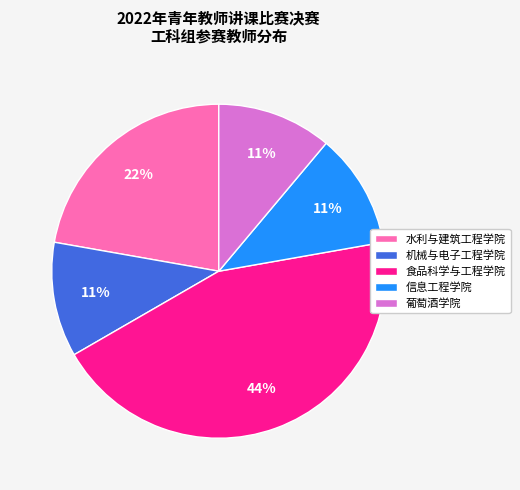

Which has a higher value, 水利与建筑工程学院 or 葡萄酒学院?

水利与建筑工程学院